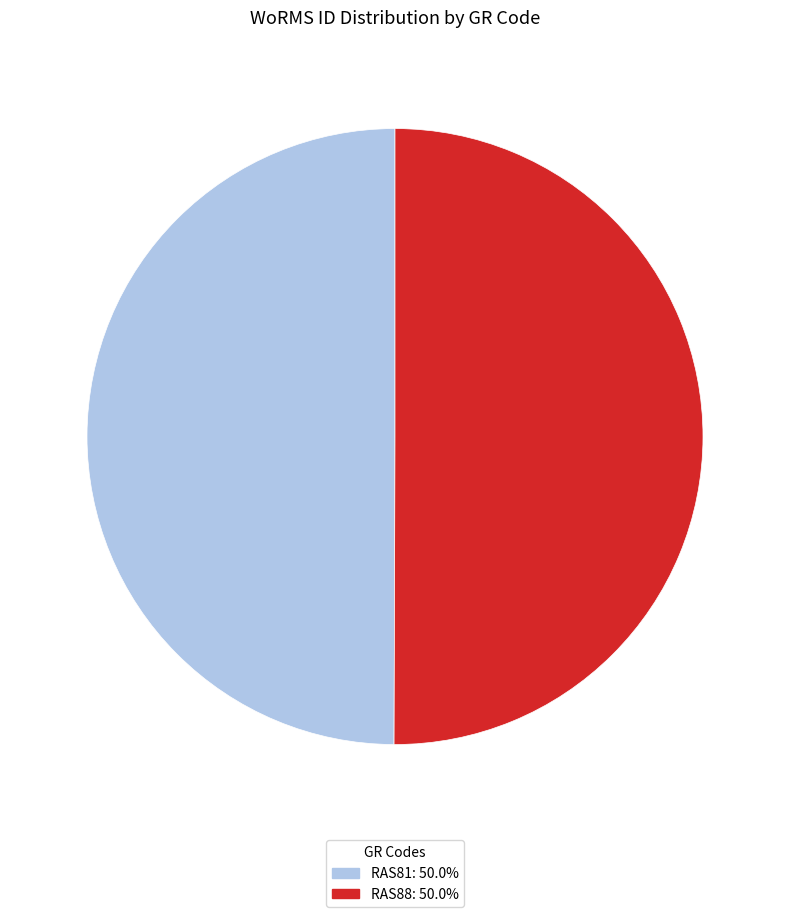

What is the ratio of the value at RAS88: 50.0% to the value at RAS81: 50.0%?

1.0